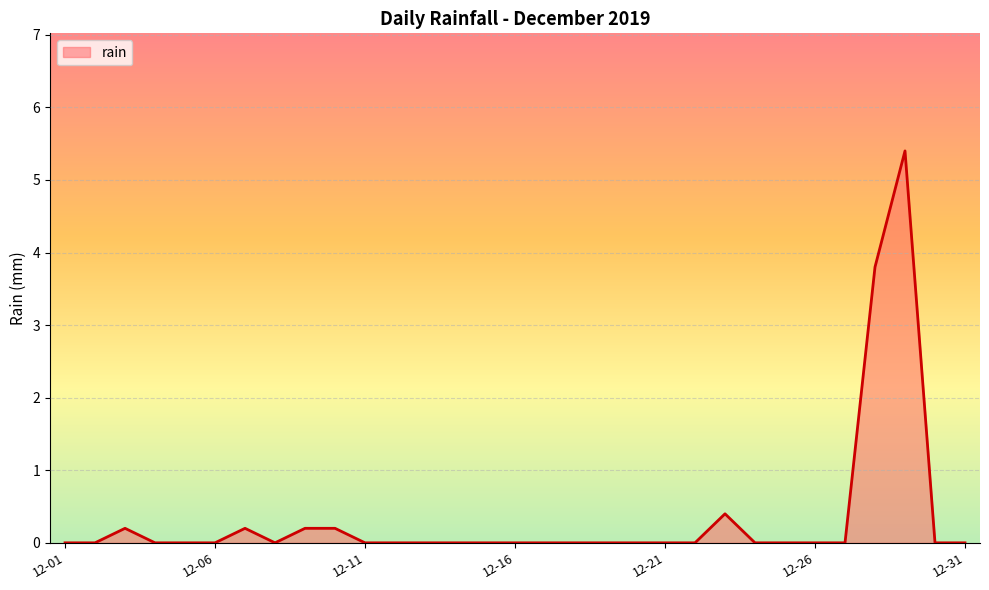

What is the greatest value displayed?

5.4